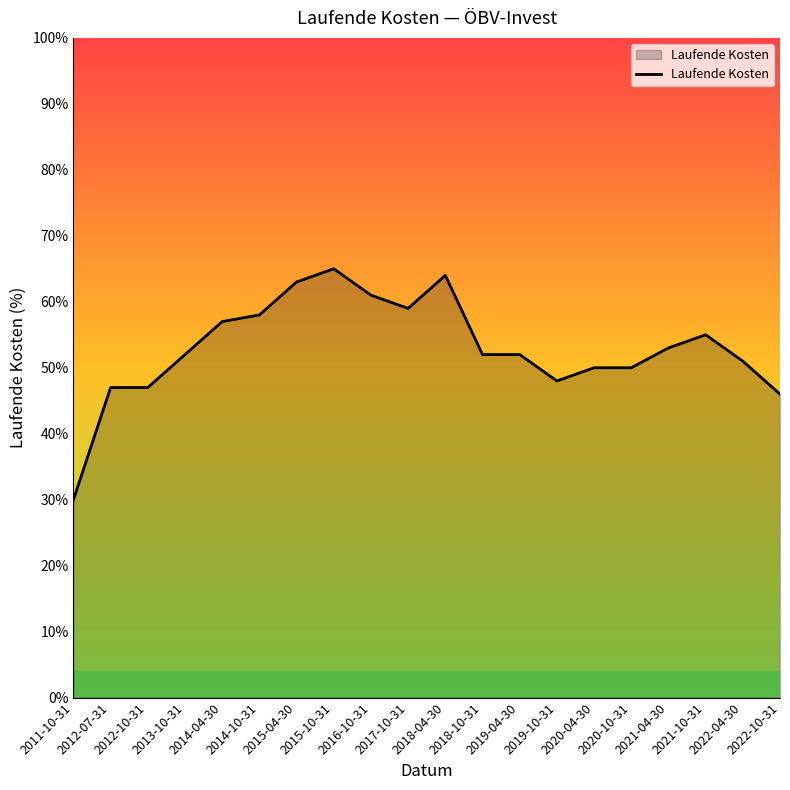

Does the chart display data point markers on the line(s)?

No